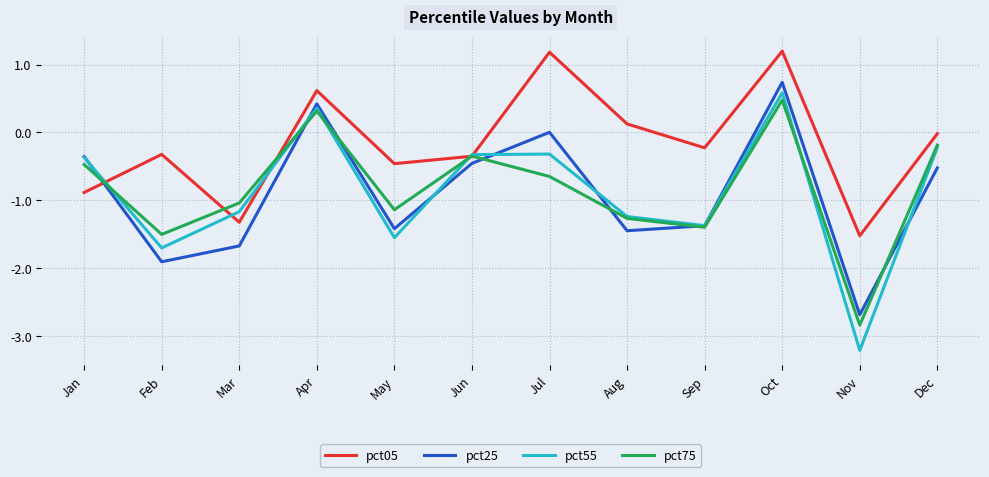

What is the greatest value displayed?

1.2